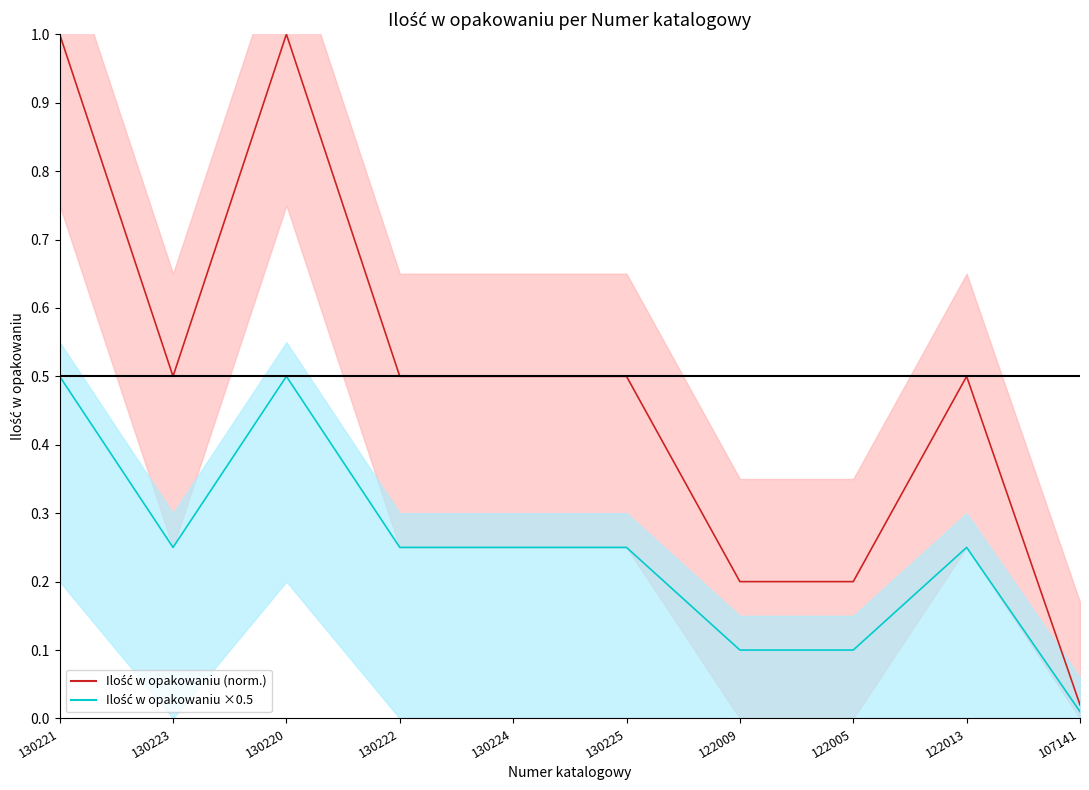

At how many categories does at least one series exceed 0?

10